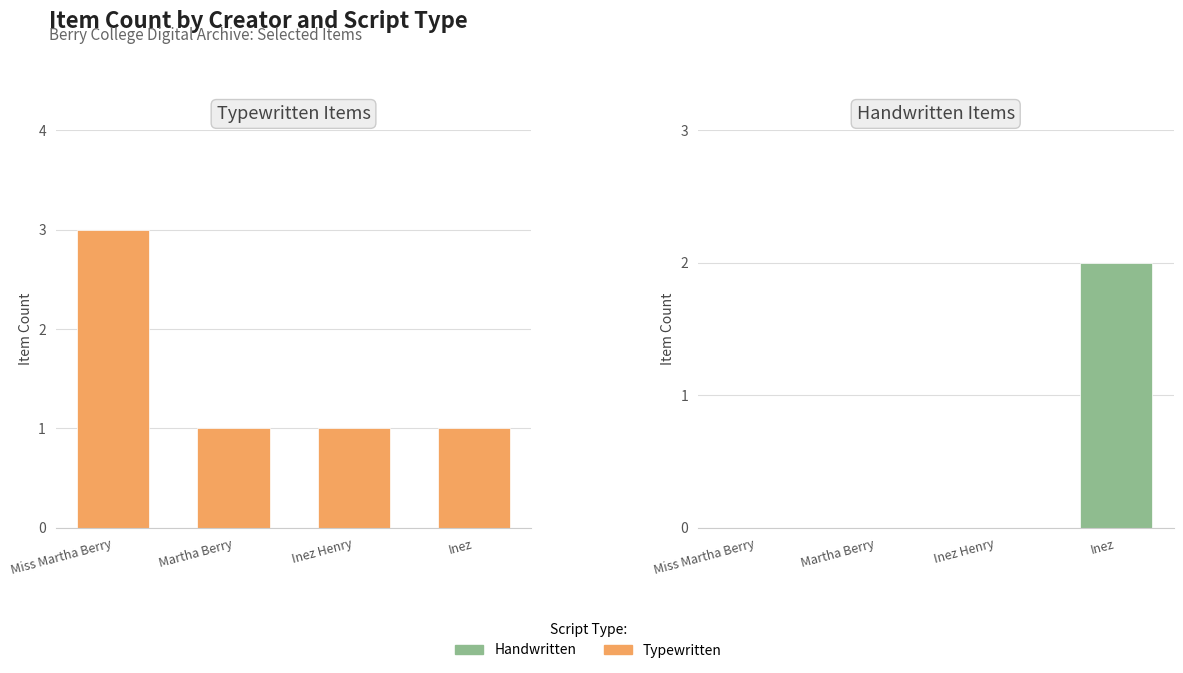

How many groups of bars are there?

4